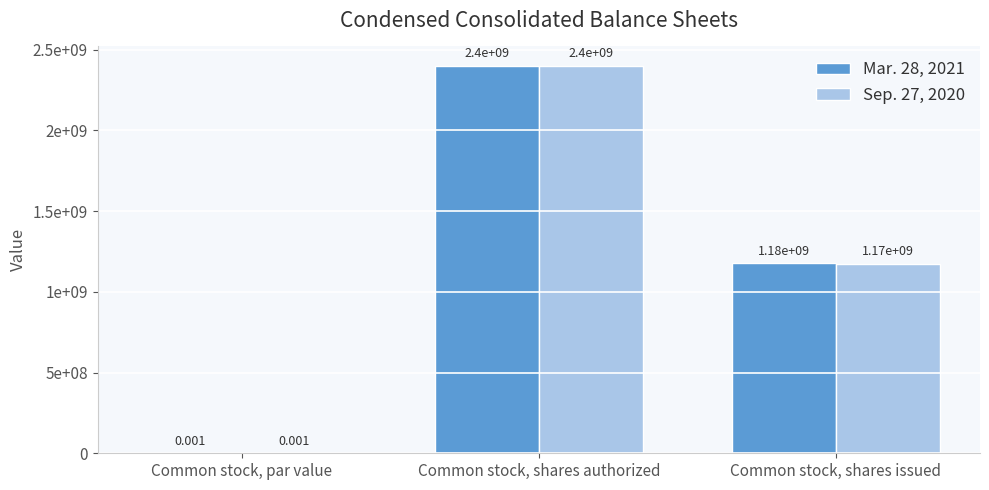

What are all the series names shown in the legend?

Mar. 28, 2021, Sep. 27, 2020